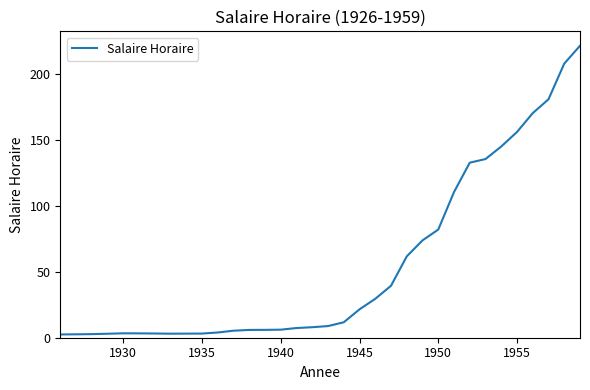

What is the maximum value shown in the chart?

221.0